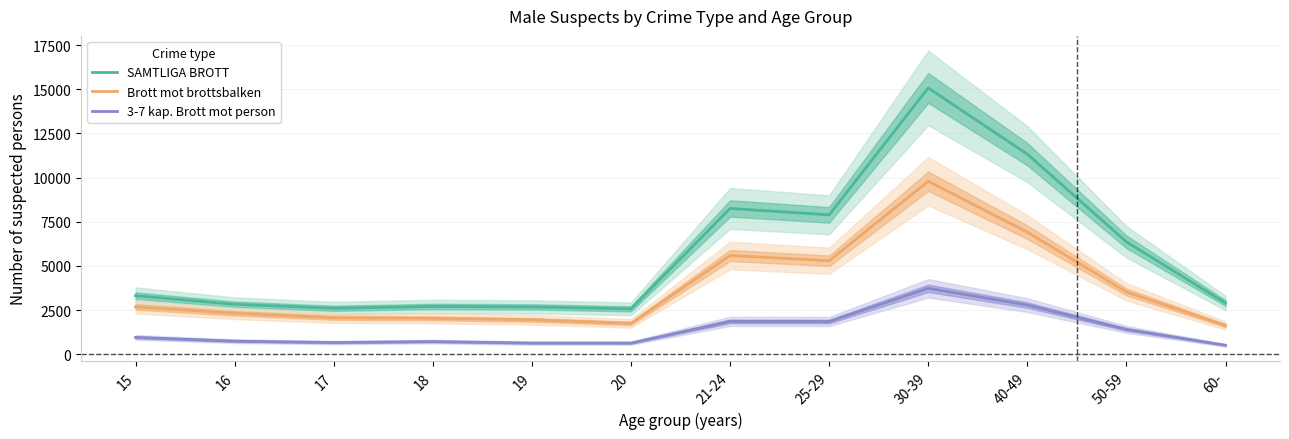

What is the label of the 3rd point from the left?

17